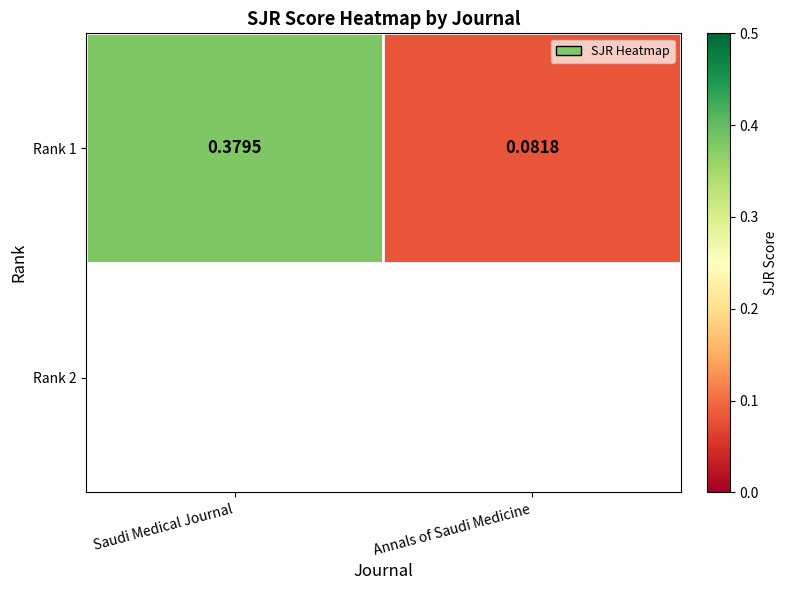

List the labels in order of value, smallest first.

Annals of Saudi Medicine, Saudi Medical Journal